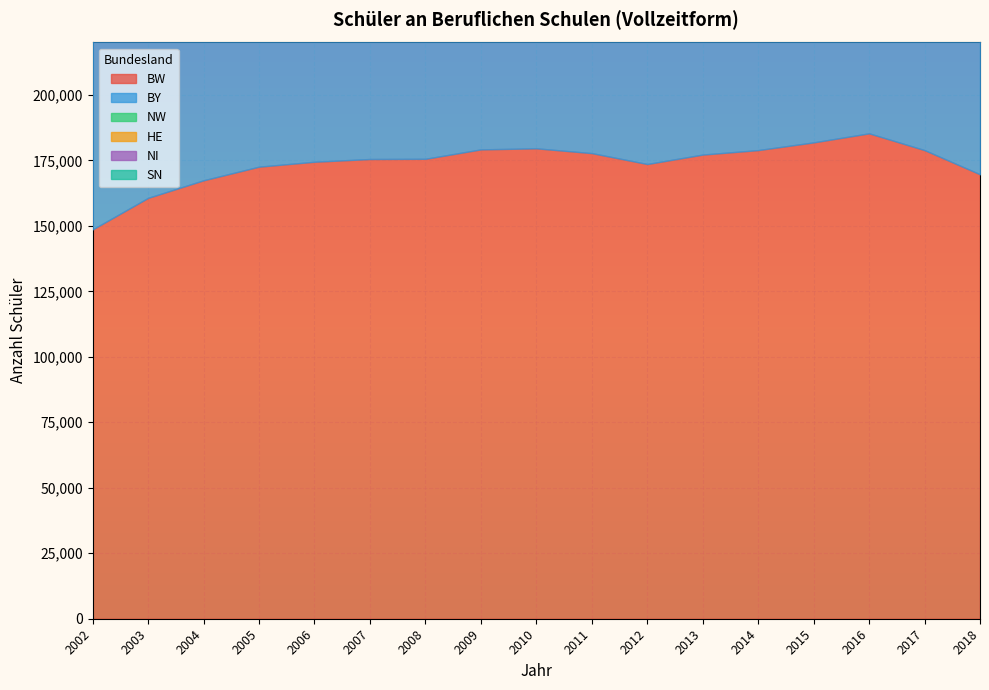

Reading left to right, transcribe all the data shown in this chart.

BW: 148650	160689	167397	172597	174474	175518	175599	179190	179595	177772	173611	177211	178923	181866	185322	178912	169681
BY: 75337	81135	84918	82076	82487	82315	83330	89594	91105	90018	88026	87755	89512	94580	103470	102102	94320
NW: 161612	178315	191106	201383	204015	200567	199743	203136	202321	198914	195241	198929	201199	208473	212121	210575	202160
HE: 60979	66226	69031	70819	71244	68982	70349	72685	73705	73640	74114	75157	76470	76217	79010	75828	70446
NI: 102149	111417	116827	119542	120095	117268	114856	112663	110899	107618	105500	104861	105580	105987	107473	104573	99617
SN: 62180	67846	70590	72453	70267	65903	59818	56091	51835	48881	46653	45148	45598	45427	46626	47013	46394